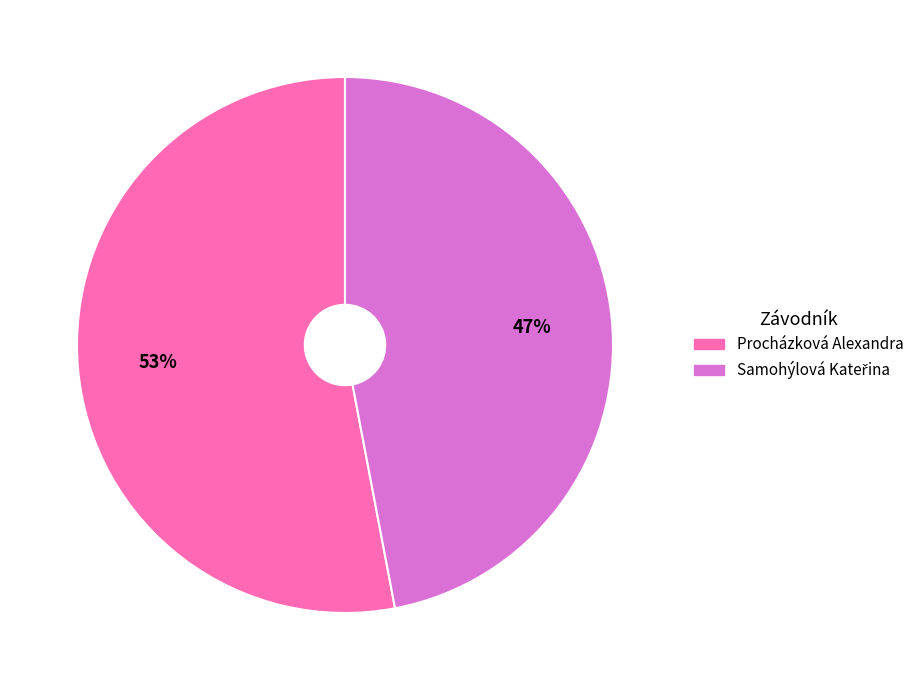

True or false: Procházková Alexandra accounts for 53% of the total.

True